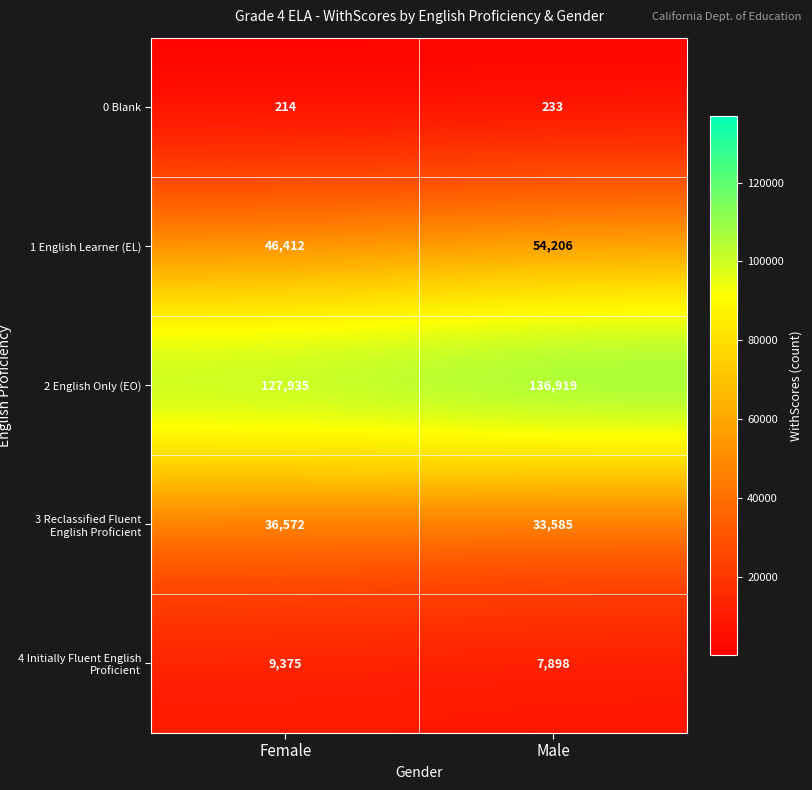

At which label is 0 Blank closest to 223?

Female